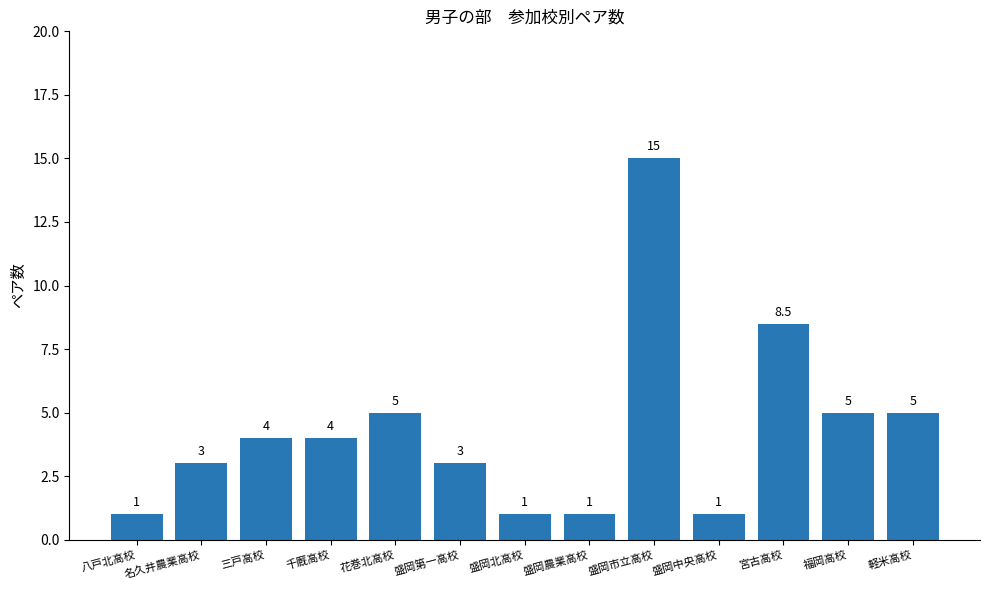

Where is the data nearest to the value 8?

宮古高校